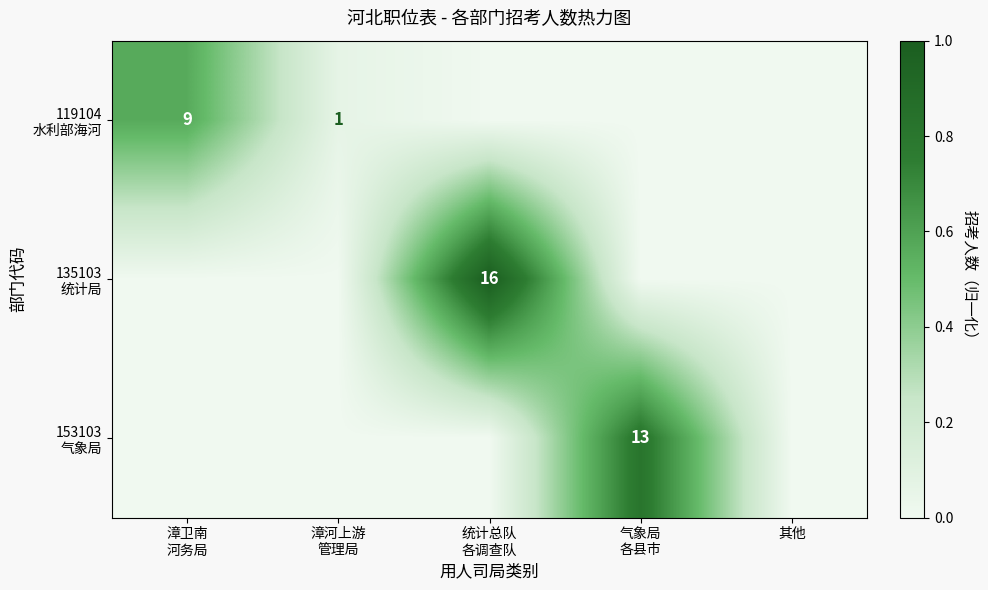

Which series has the largest total across all categories?

135103 统计局